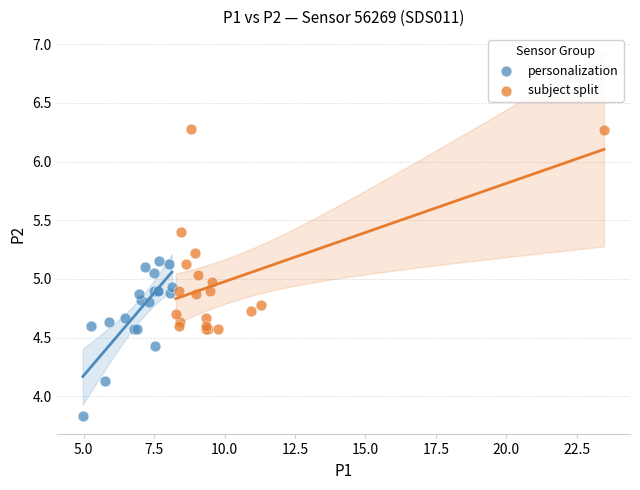

Which series contains the highest Y value?

subject split